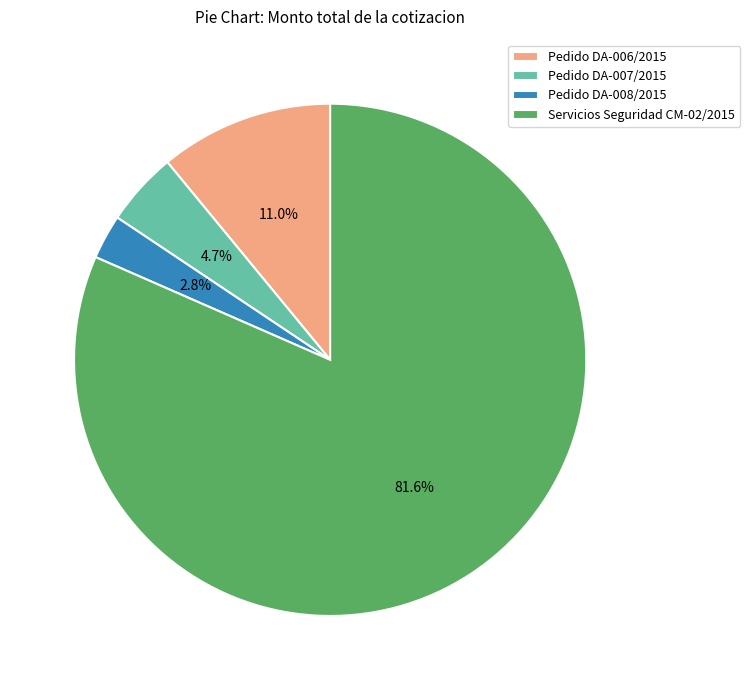

What percentage is NOT represented by Pedido DA-008/2015?

97.2%